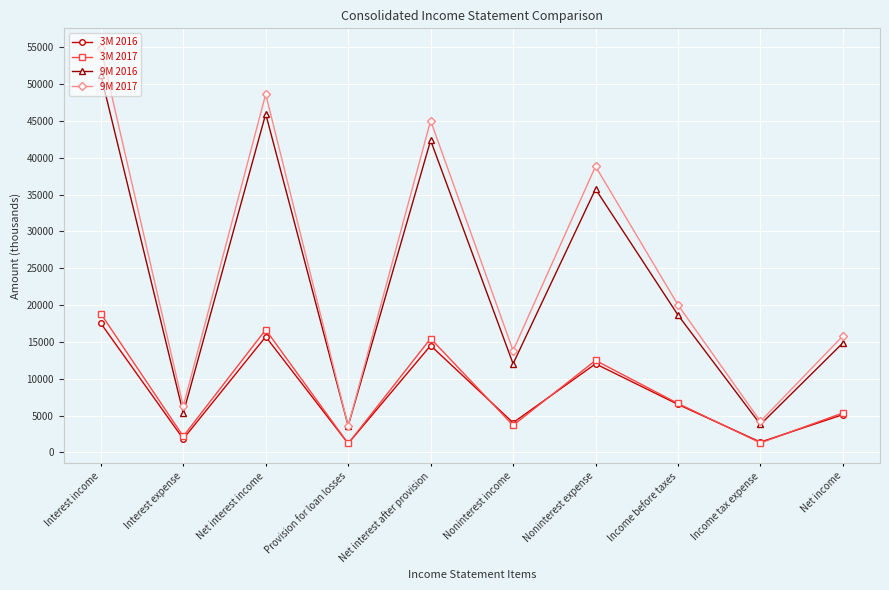

How many data points does each series have?

10